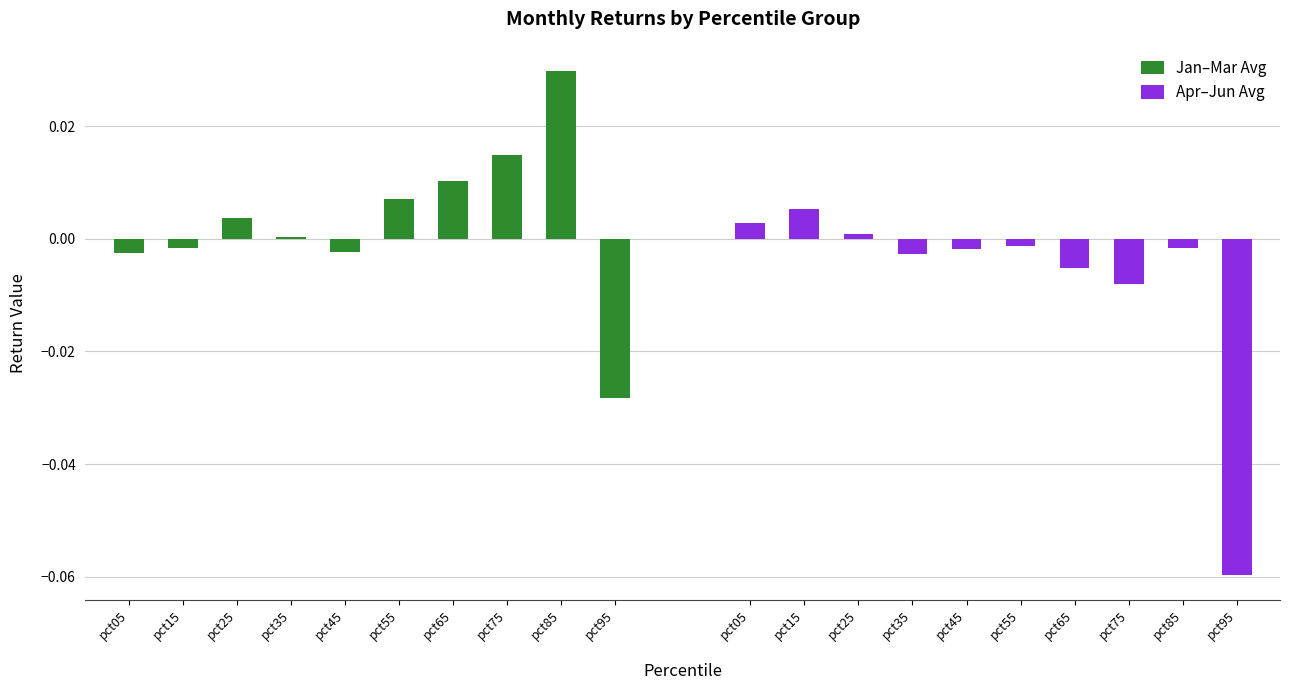

Which series has the largest total across all categories?

Jan–Mar Avg